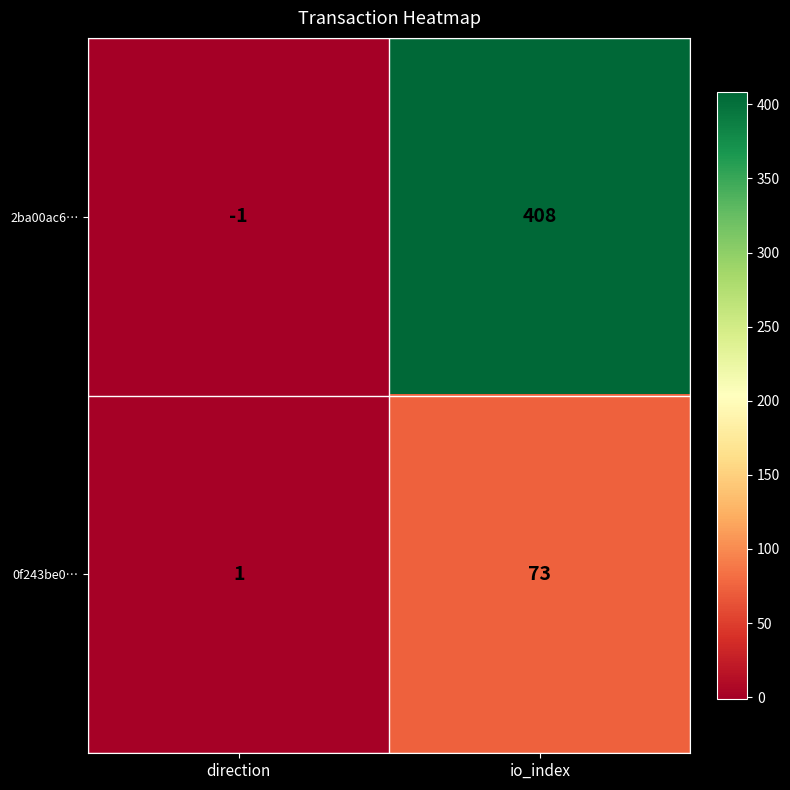

Reading left to right, transcribe all the data shown in this chart.

2ba00ac6…: direction=-1	io_index=408
0f243be0…: direction=1	io_index=73